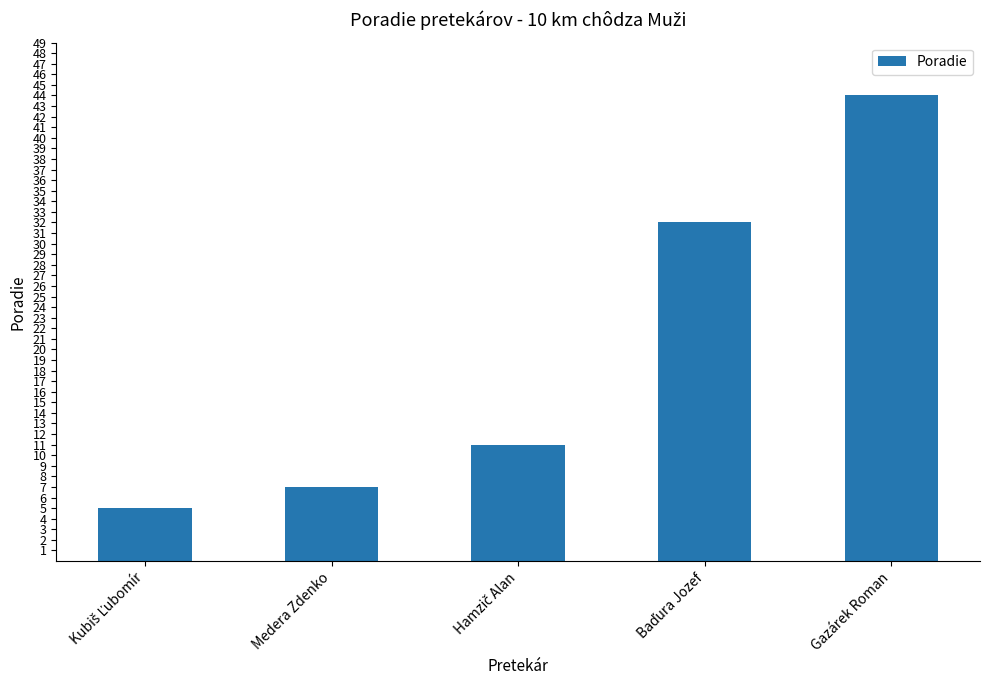

How many data points are less than 11?

2